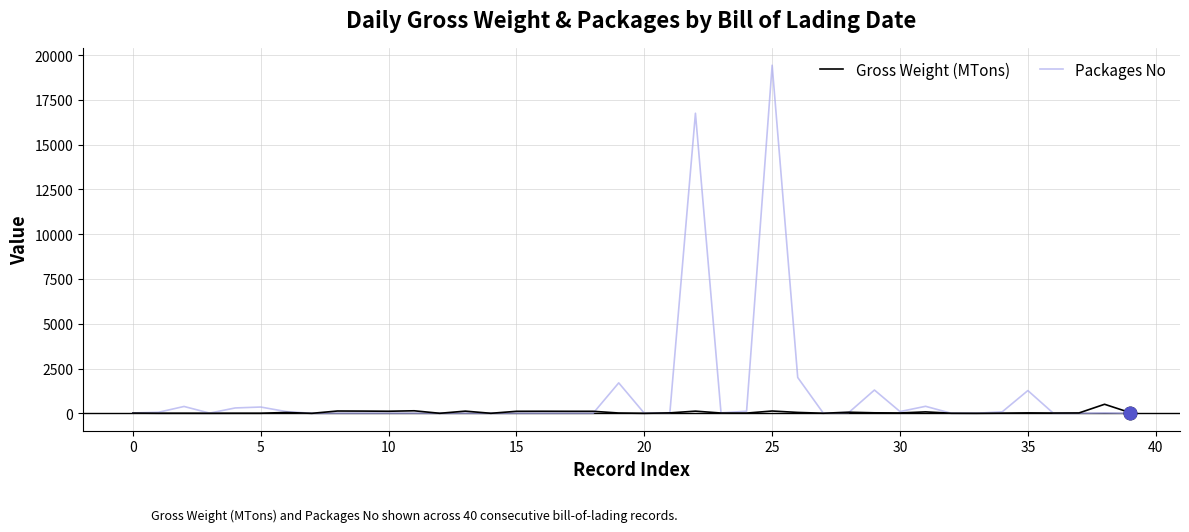

Which series has the widest spread of values?

Packages No